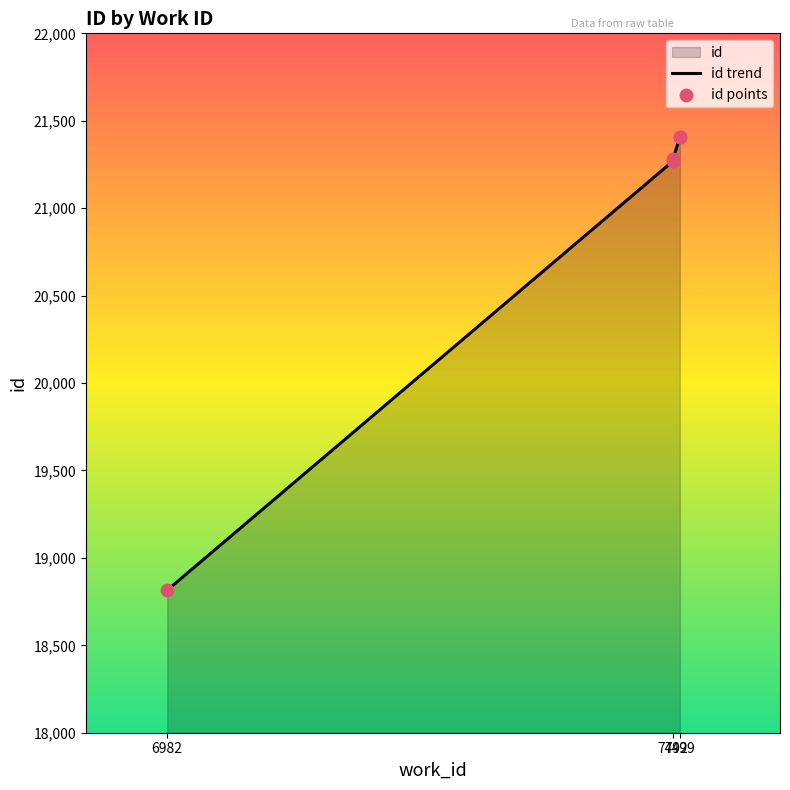

Which series contains the highest Y value?

id trend